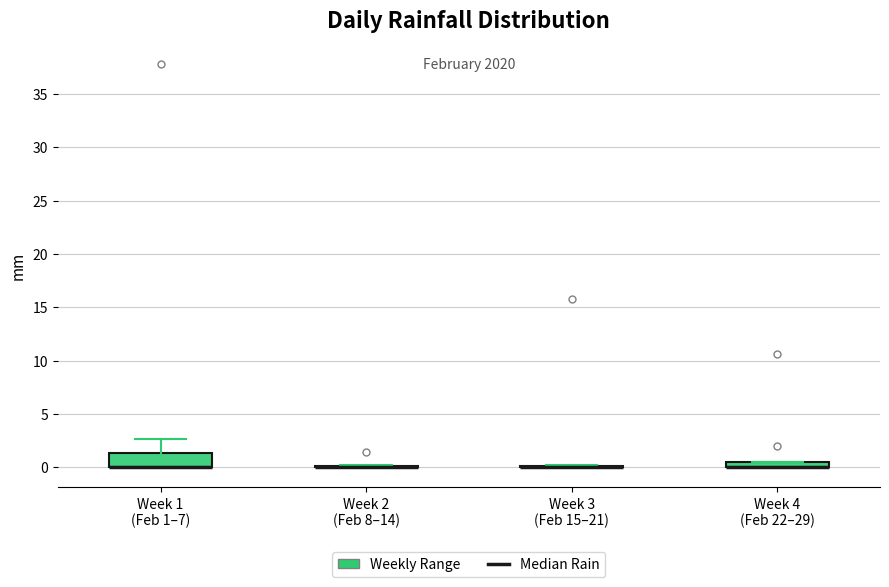

Which box is the tallest, from its lower edge to its upper edge?

Week 1 (Feb 1–7)